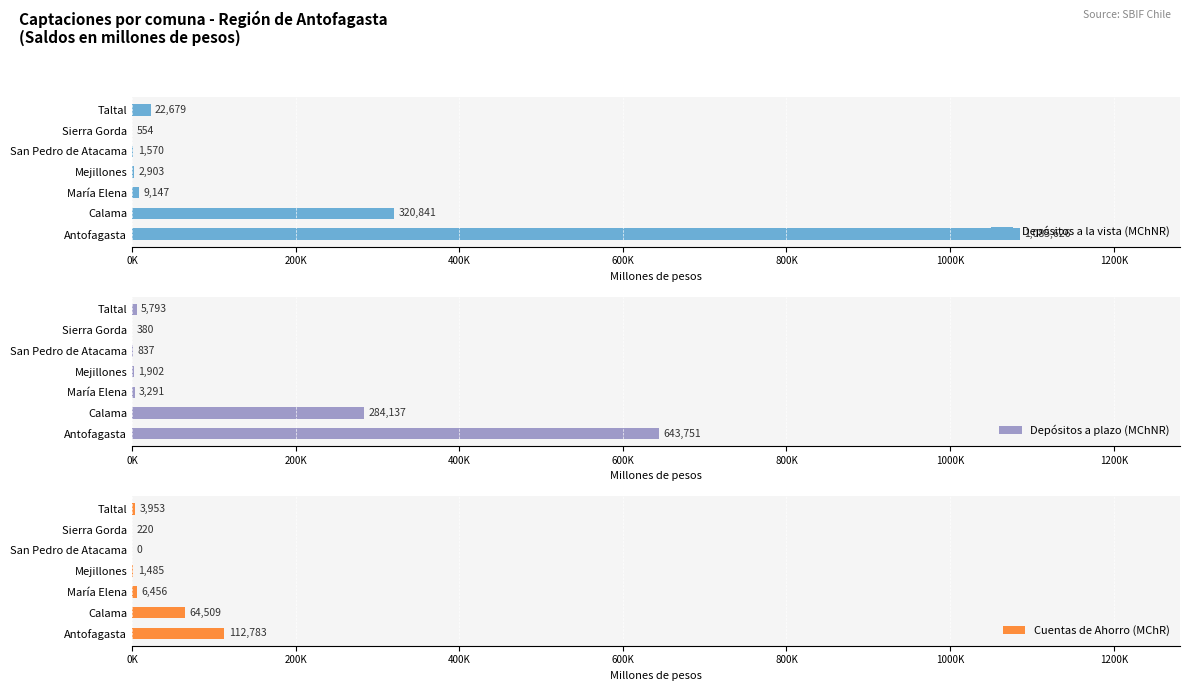

How many groups of bars are there?

7